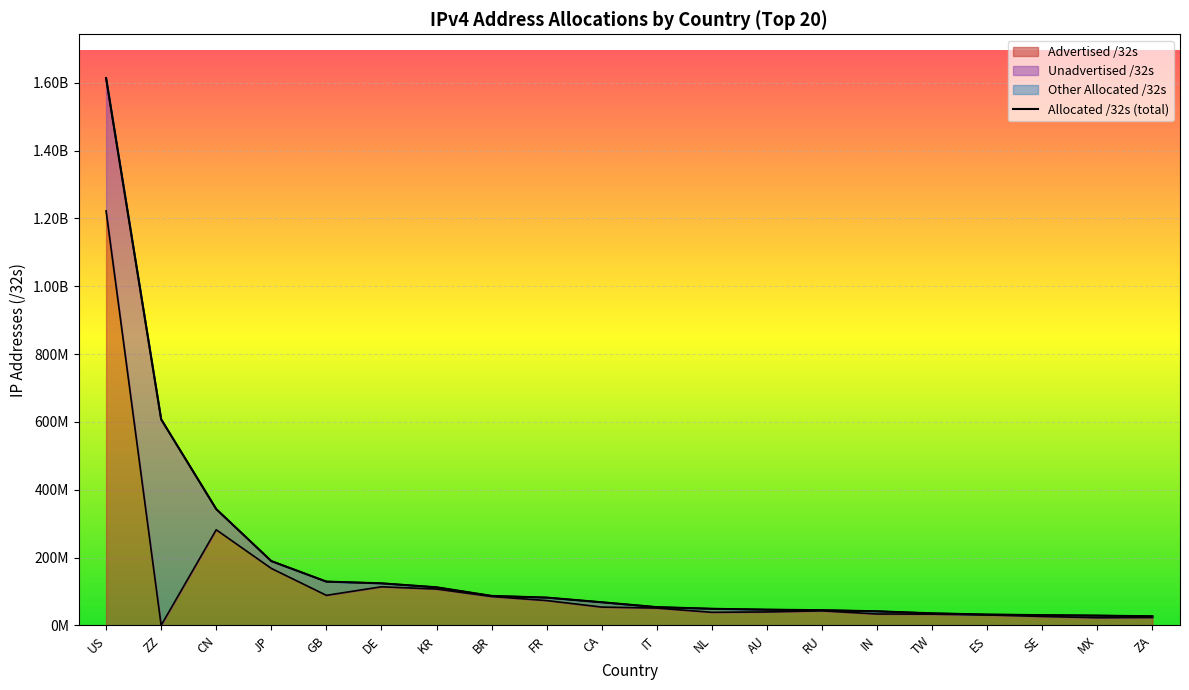

What position from the right is IN?

6